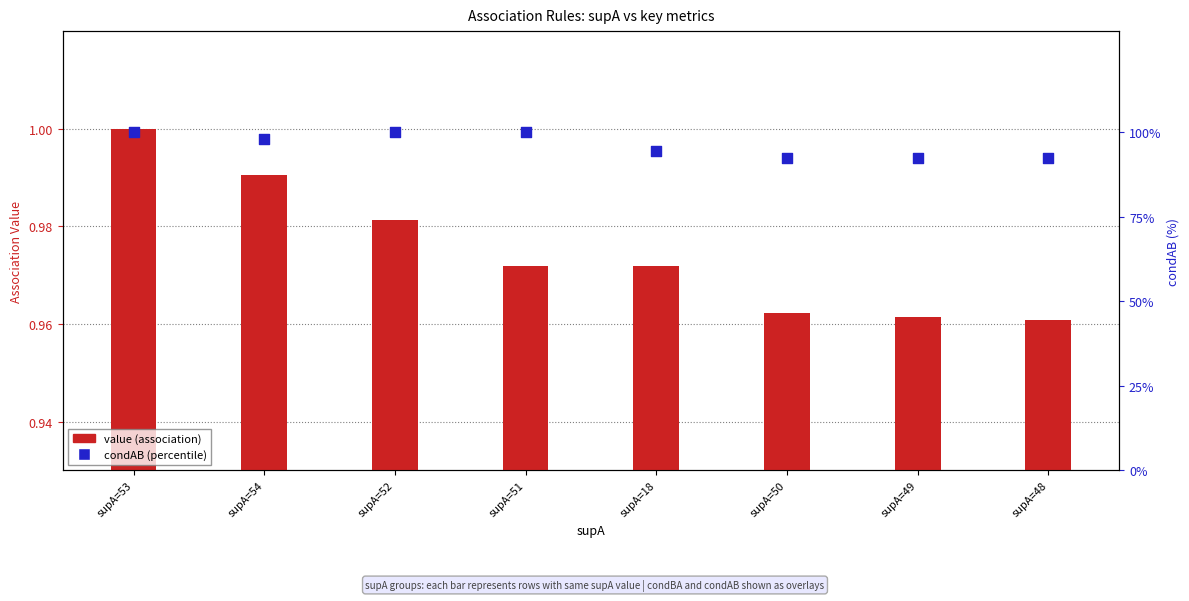

Which series reaches the maximum Y coordinate?

condAB (% scale)